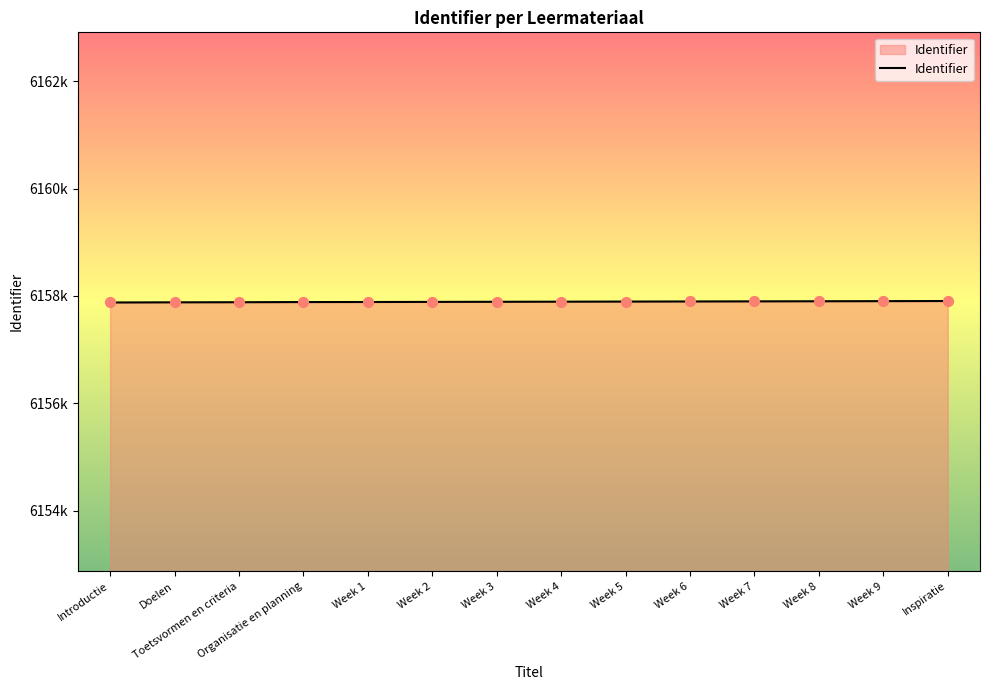

What is the ratio of the value at Week 8 to the value at Week 6?

1.0